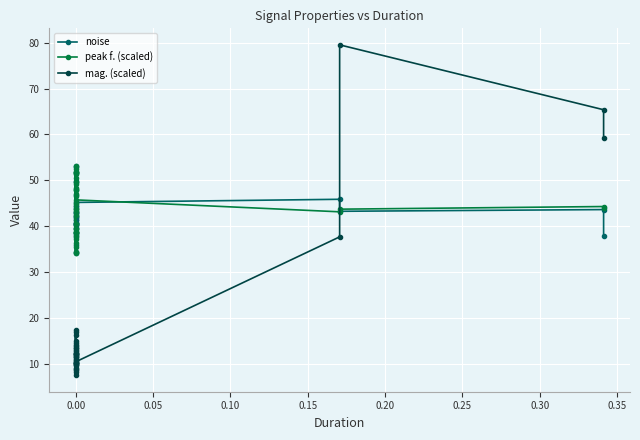

What is the highest value of the peak f. (scaled) series?

53.0